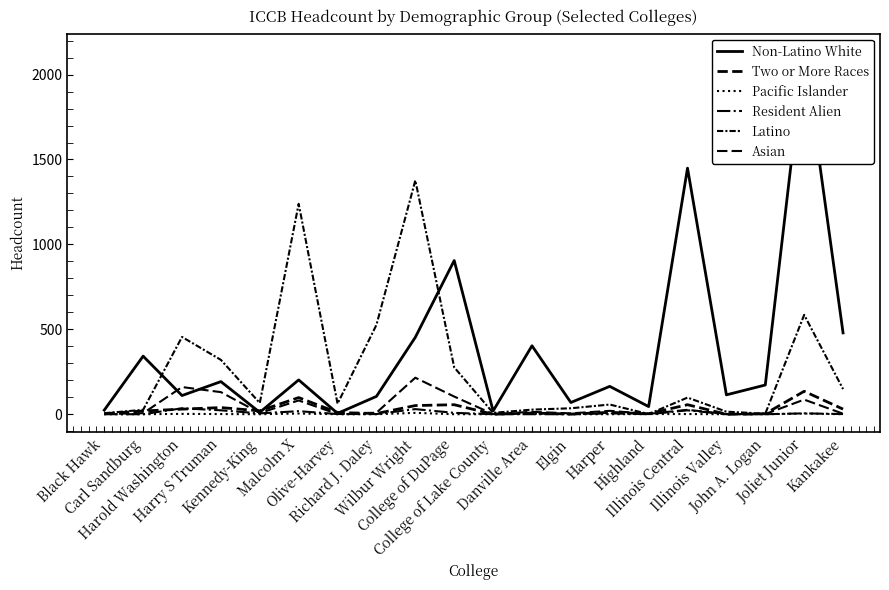

Reading left to right, what are all the values shown in this chart?

Non-Latino White: 24	342	110	192	11	202	5	105	453	905	19	403	69	164	45	1449	114	172	2135	479
Two or More Races: 3	19	30	39	20	98	10	4	51	56	0	7	1	11	3	56	0	3	135	30
Pacific Islander: 0	0	2	1	0	4	0	0	8	0	0	3	0	0	1	1	0	0	4	0
Resident Alien: 0	0	35	23	5	18	1	1	30	8	0	0	0	5	0	23	0	0	5	1
Latino: 6	26	455	320	66	1239	62	526	1377	276	8	27	35	57	1	98	15	3	585	148
Asian: 1	6	160	130	7	81	1	9	215	104	1	14	5	20	2	26	1	1	86	3